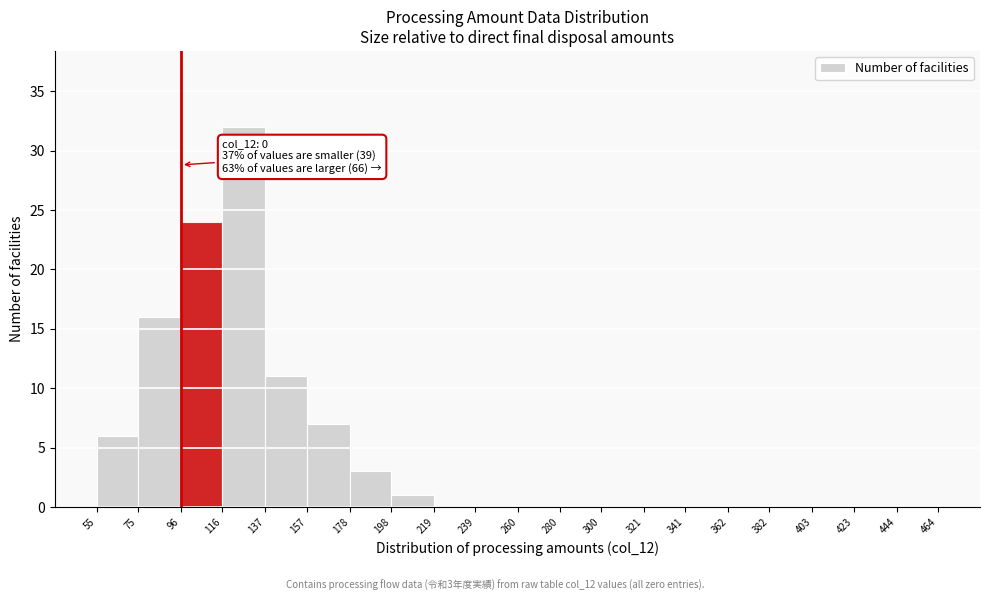

Which range on the x-axis has the tallest bar?

116 to 137